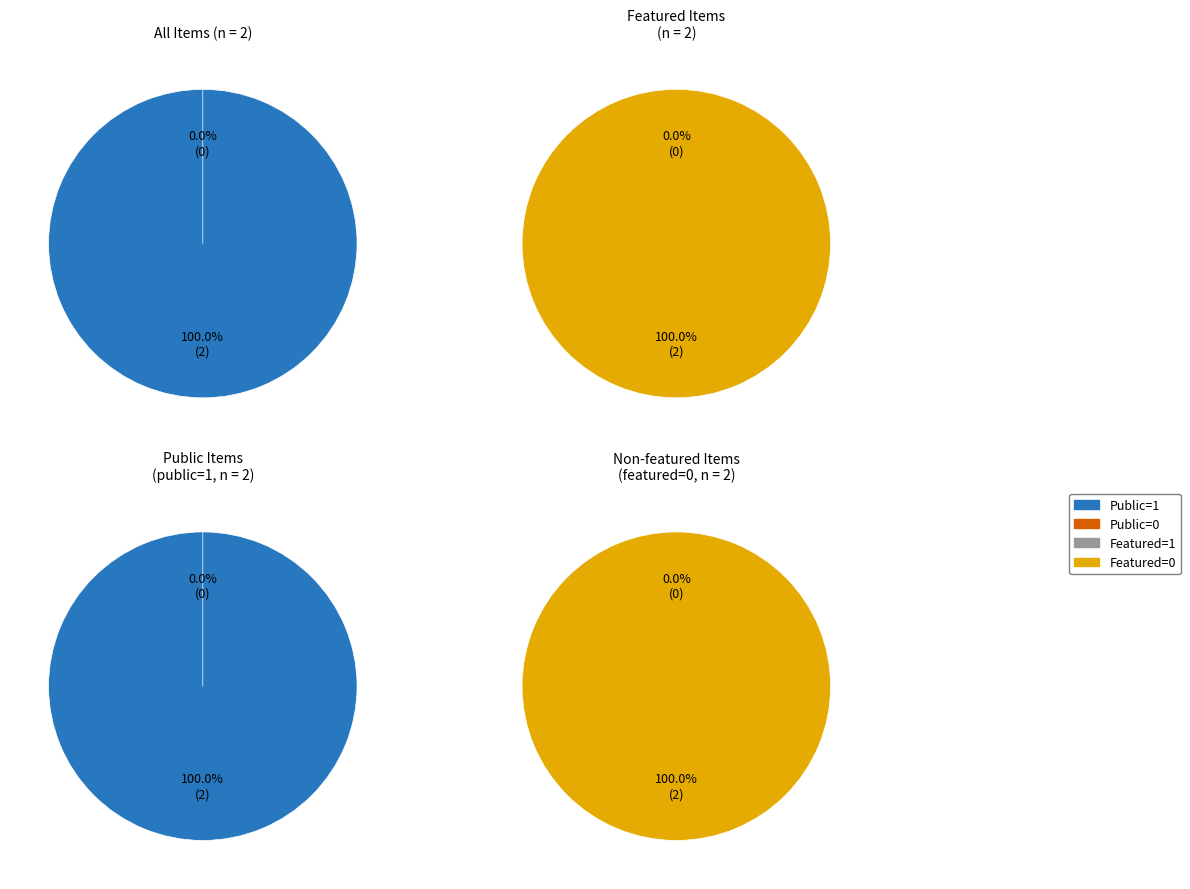

Is 52869 the majority of the pie?

No